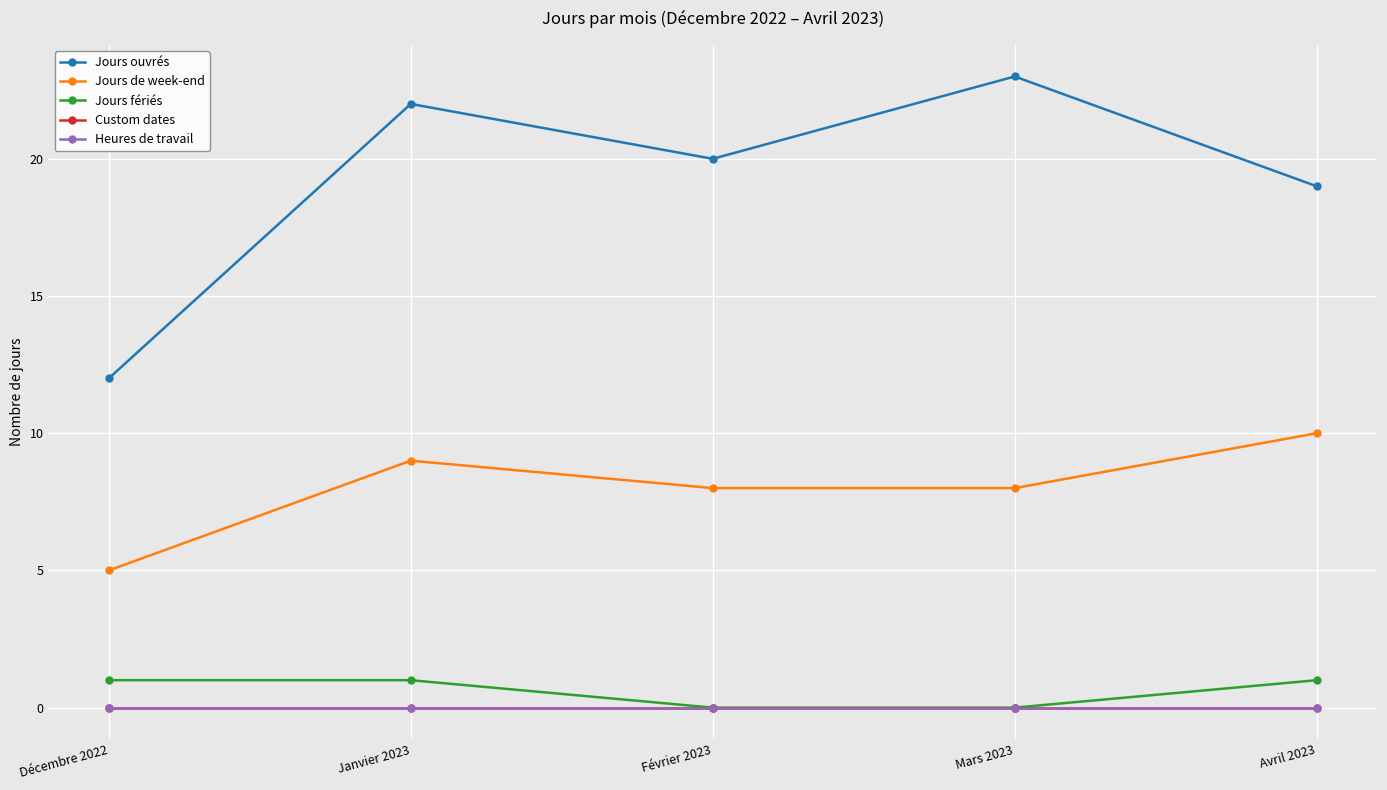

True or false: Custom dates has a value of 0 at Janvier 2023.

True